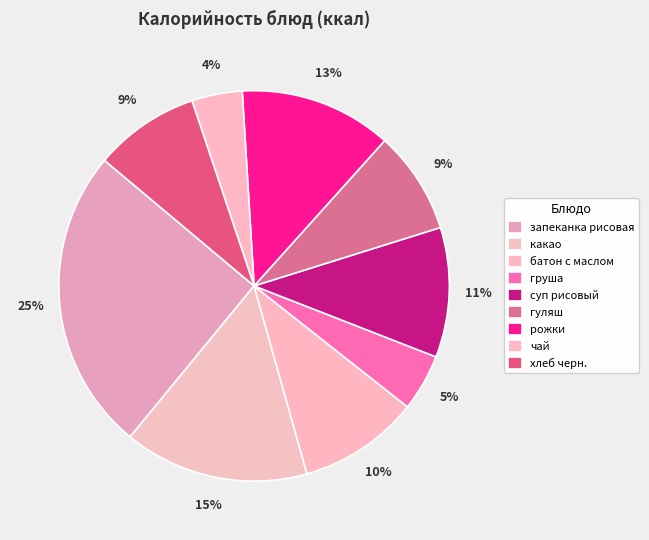

What is the largest slice in the pie chart?

запеканка рисовая